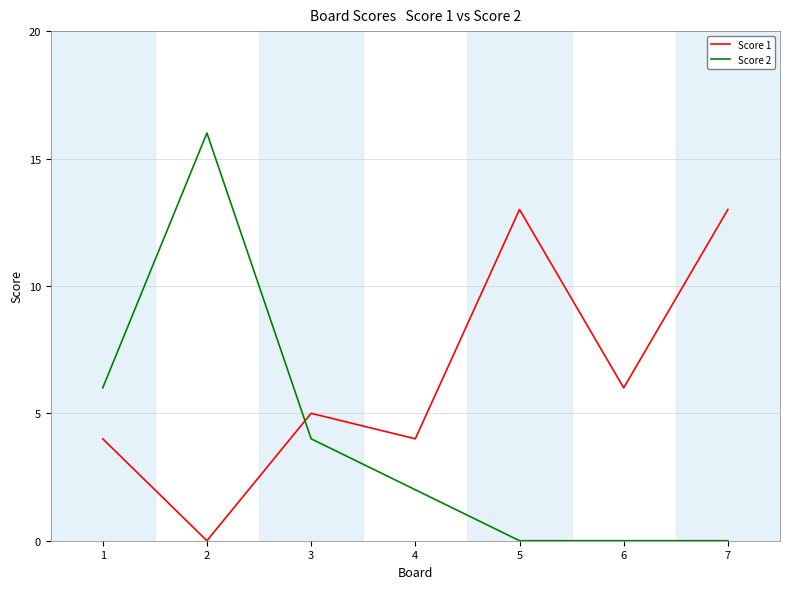

At which category does Score 1 reach its first local valley?

2